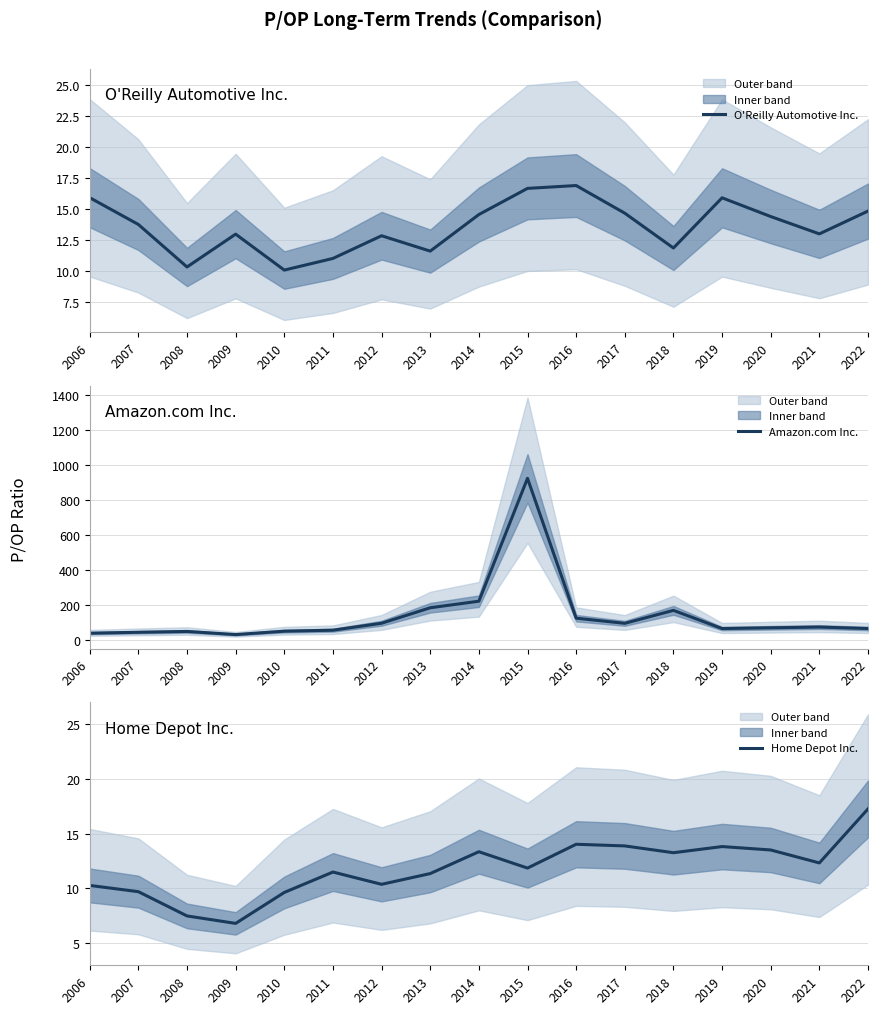

At how many categories does at least one series exceed 702?

1